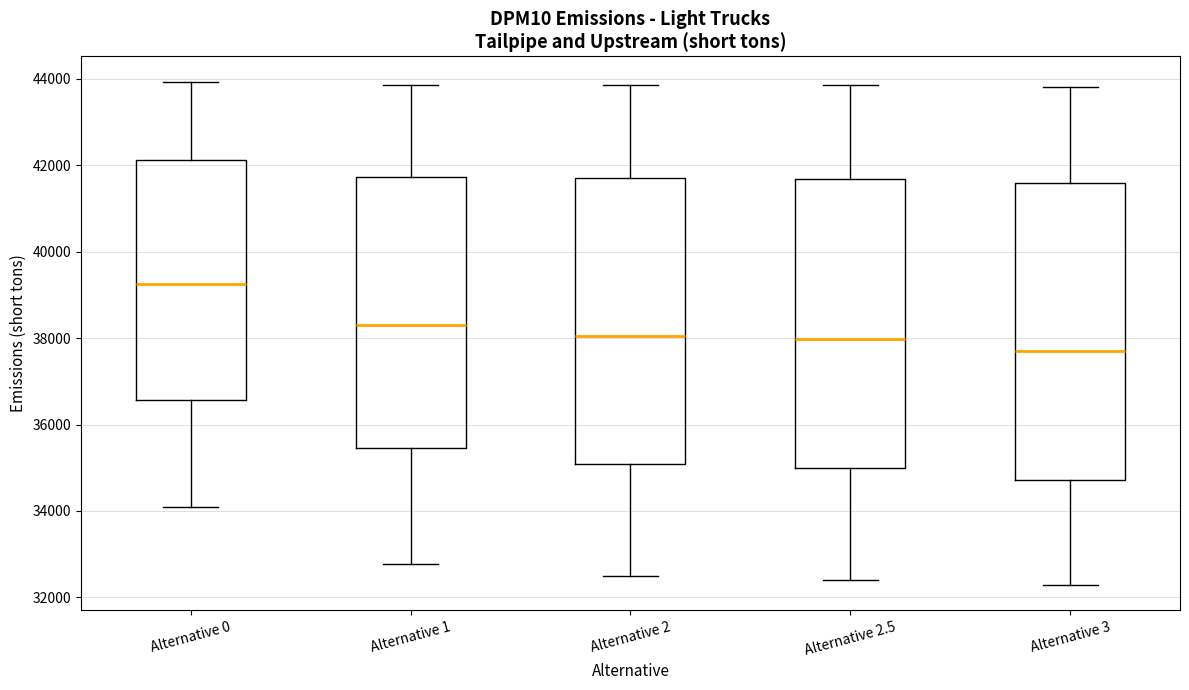

Reading left to right, transcribe this box plot: for each box, give where its median line is, the range the box spans, and where its two whiskers end, as read against the y-axis. The values are not printed on the chart, so give them approximately, as read against the axis.

Alternative 0: median 39200, box 36600 to 42200, whiskers 34000 to 44000
Alternative 1: median 38400, box 35400 to 41800, whiskers 32800 to 43800
Alternative 2: median 38000, box 35000 to 41800, whiskers 32400 to 43800
Alternative 2.5: median 38000, box 35000 to 41600, whiskers 32400 to 43800
Alternative 3: median 37800, box 34800 to 41600, whiskers 32200 to 43800